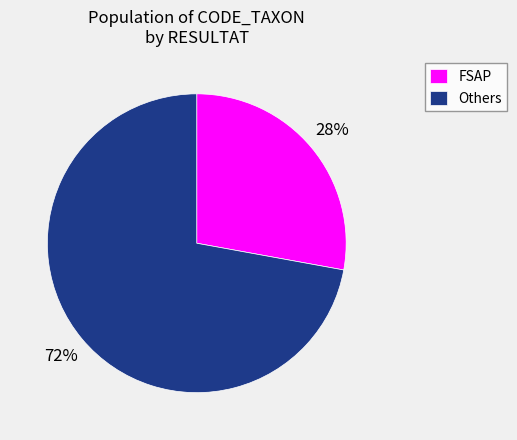

To the nearest percent, what portion does Others represent?

72%